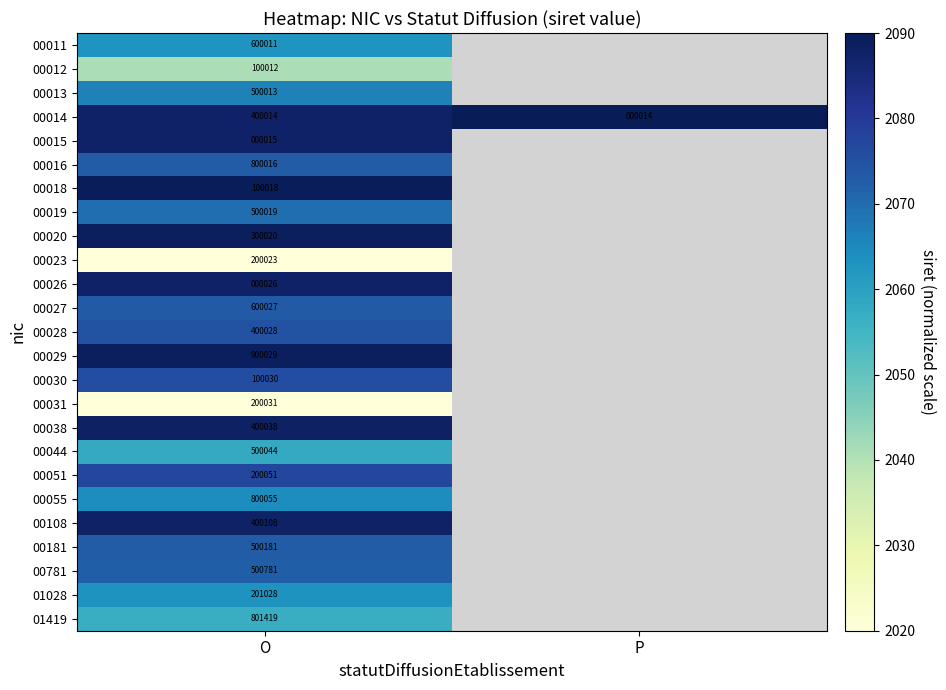

Is the value of 00013 at O greater than the value of 01028 at O?

Yes